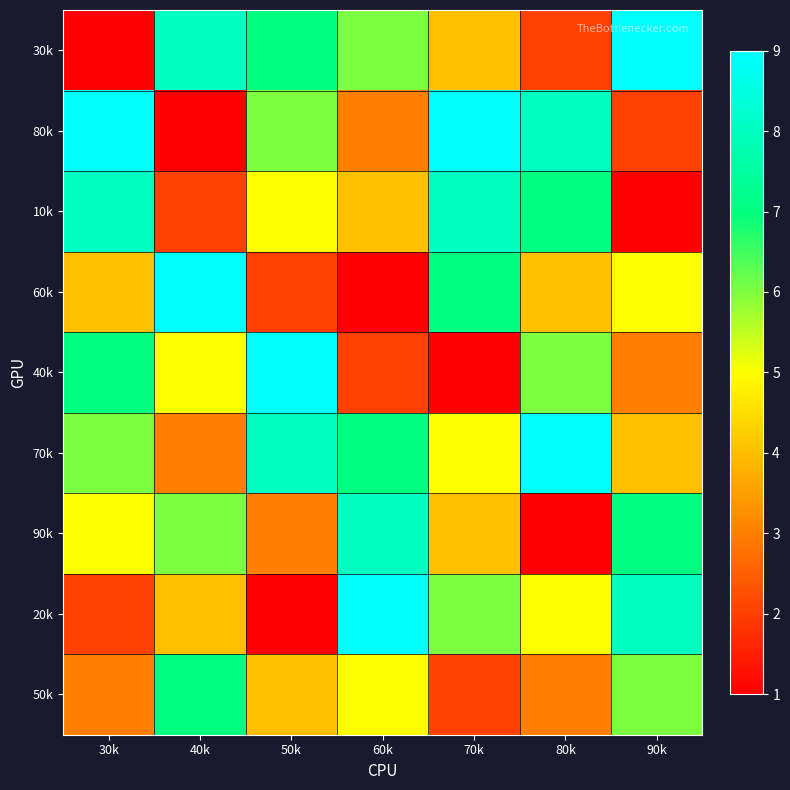

Reading left to right, transcribe all the data shown in this chart.

30k: 30k=1	40k=8	50k=7	60k=6	70k=4	80k=2	90k=9
80k: 30k=9	40k=1	50k=6	60k=3	70k=9	80k=8	90k=2
10k: 30k=8	40k=2	50k=5	60k=4	70k=8	80k=7	90k=1
60k: 30k=4	40k=9	50k=2	60k=1	70k=7	80k=4	90k=5
40k: 30k=7	40k=5	50k=9	60k=2	70k=1	80k=6	90k=3
70k: 30k=6	40k=3	50k=8	60k=7	70k=5	80k=9	90k=4
90k: 30k=5	40k=6	50k=3	60k=8	70k=4	80k=1	90k=7
20k: 30k=2	40k=4	50k=1	60k=9	70k=6	80k=5	90k=8
50k: 30k=3	40k=7	50k=4	60k=5	70k=2	80k=3	90k=6